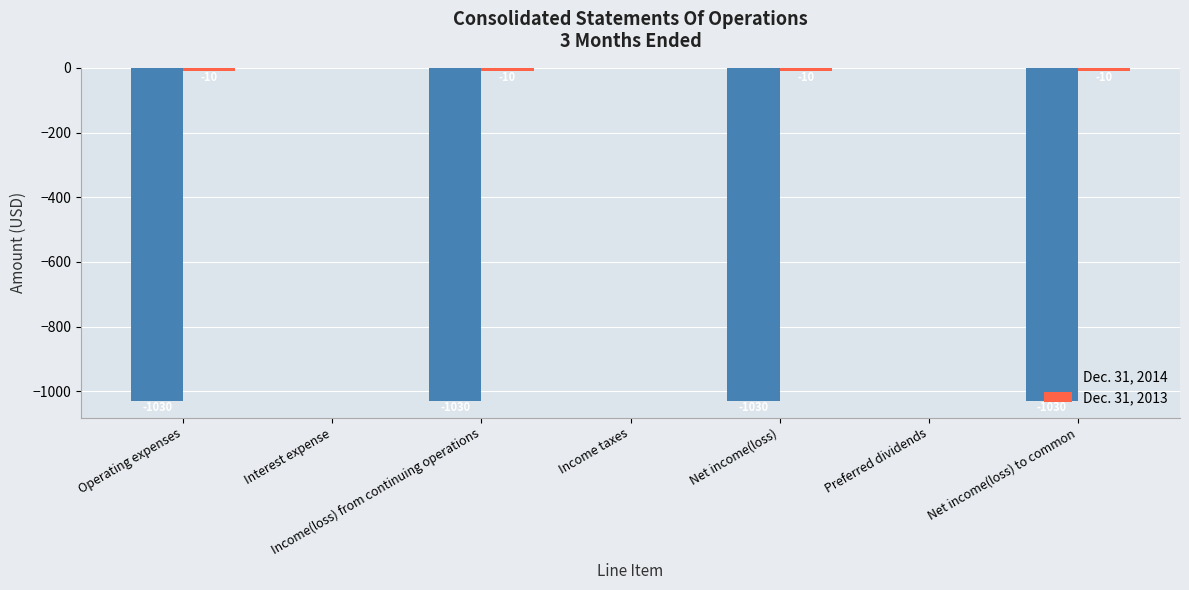

The value of Dec. 31, 2014 at Preferred dividends is 323. True or false?

False